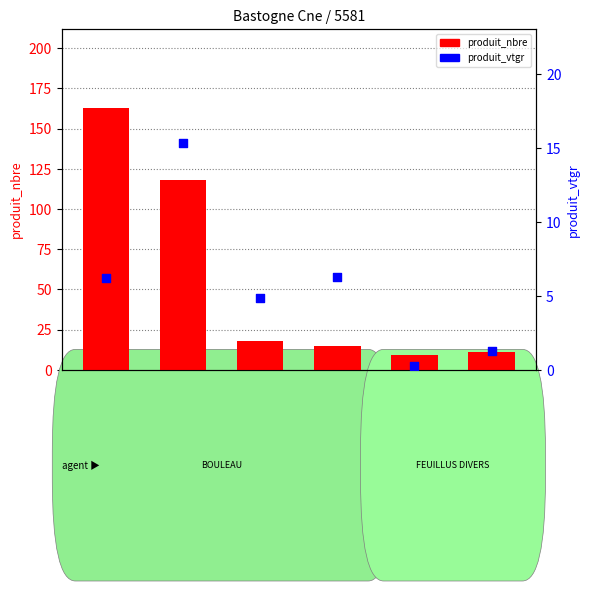

Which series reaches the maximum Y coordinate?

produit_nbre